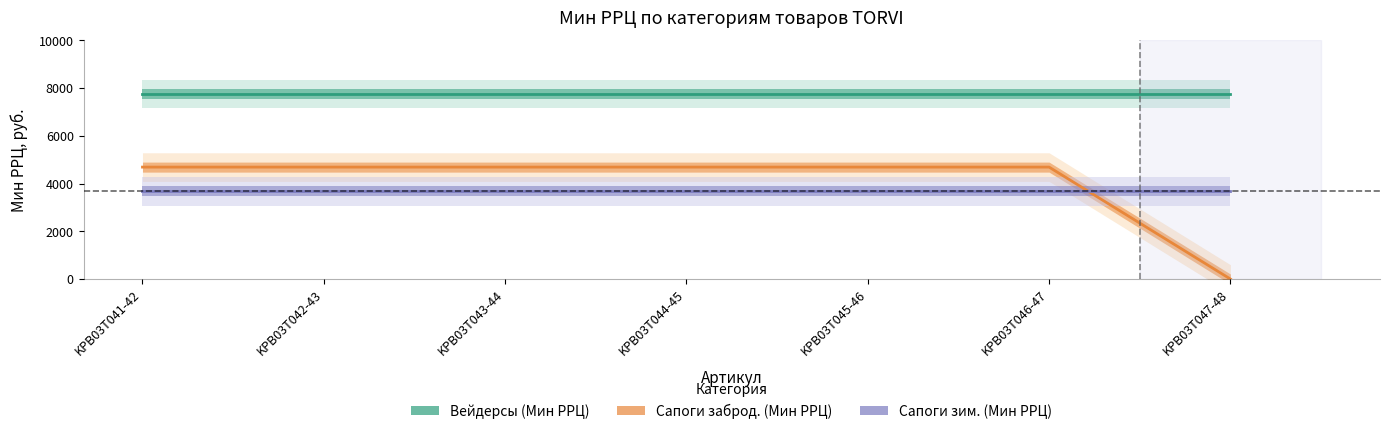

Read the Сапоги зим. (Мин РРЦ) value at KPB03T046-47.

3675